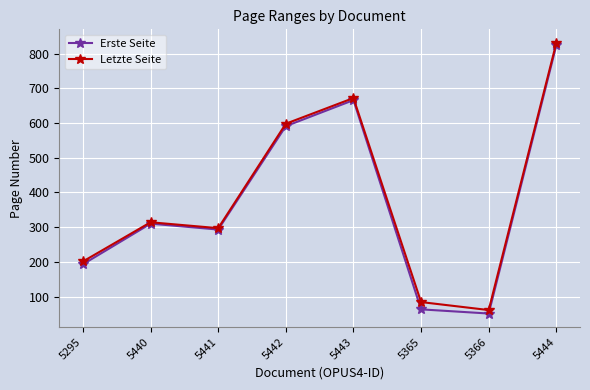

What is the sum of all Erste Seite values?

2991